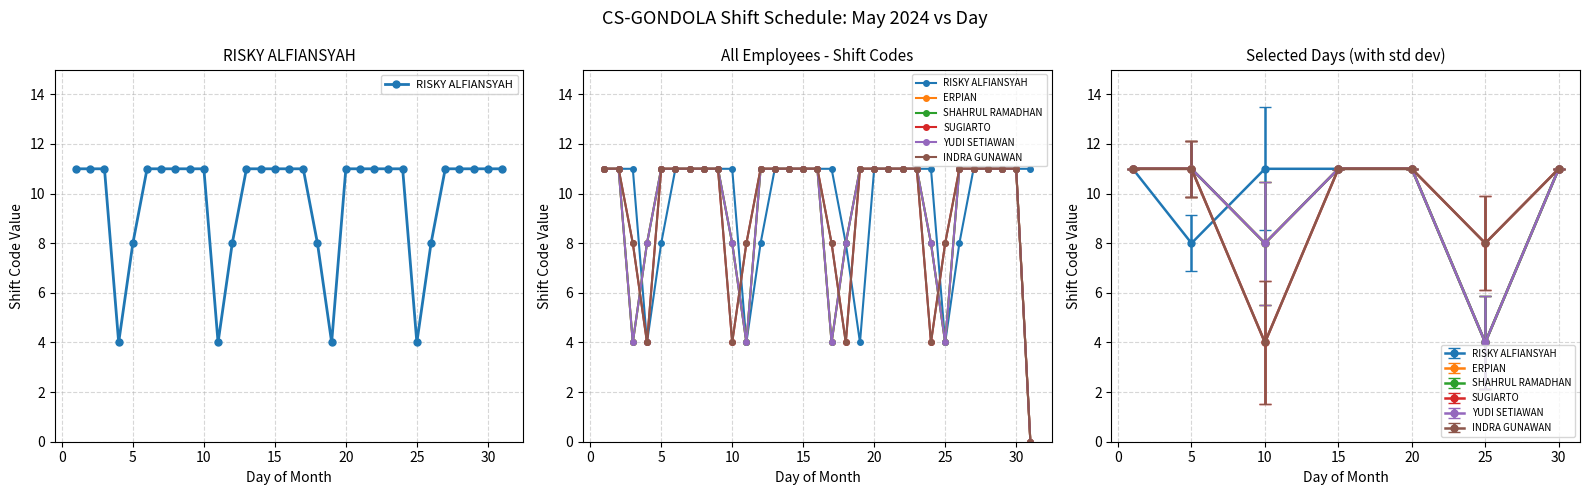

Which series ends up on top after the final intersection of RISKY ALFIANSYAH and SUGIARTO?

SUGIARTO